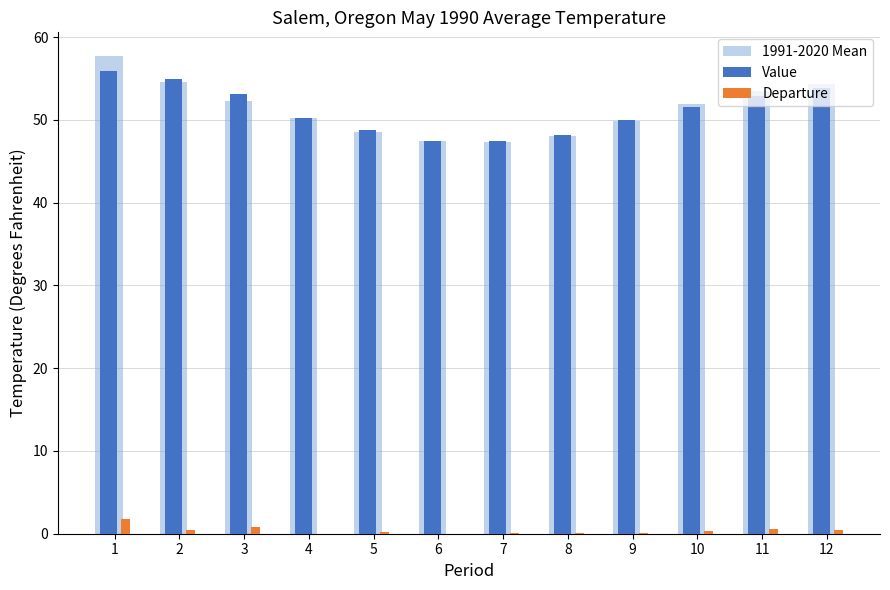

The 1991-2020 Mean series shows 47.3 at 7. True or false?

True